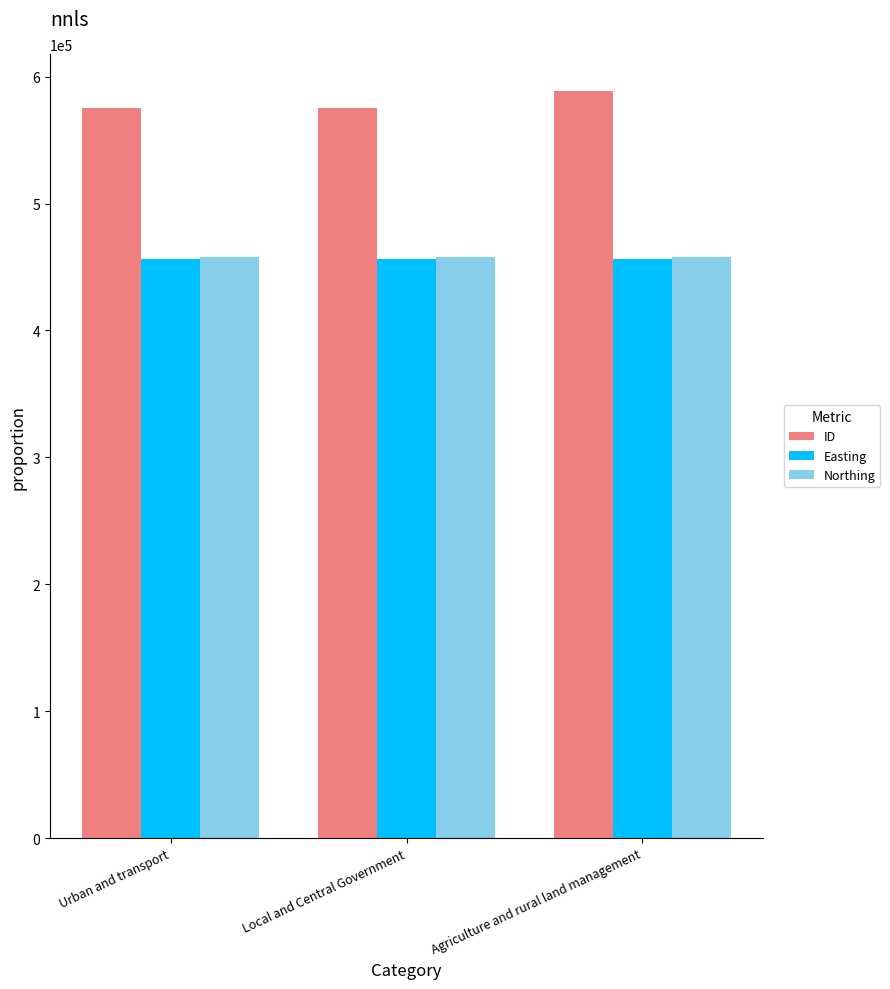

What is the spread (max minus min) of values at Urban and transport?

119018